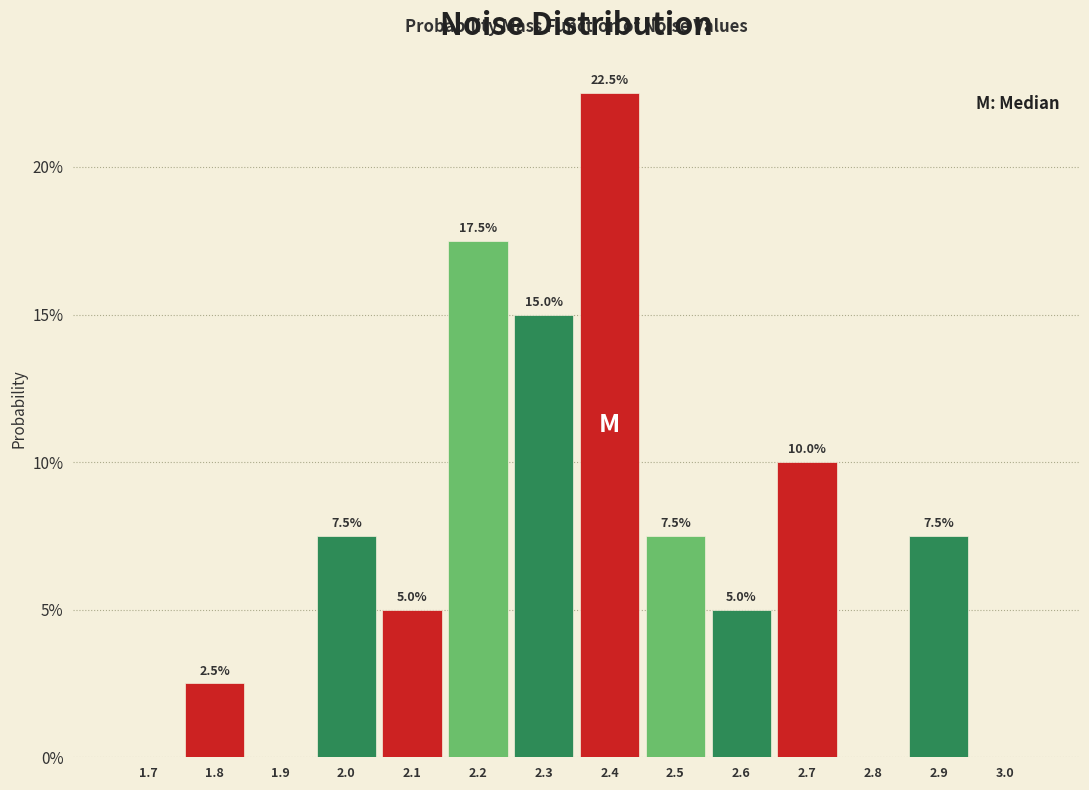

Are the bars horizontal?

No